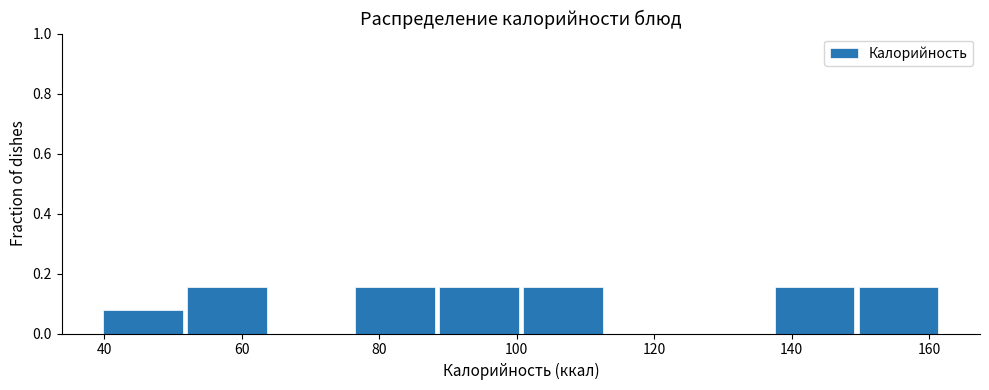

How tall is the bar that spans 138 to 150 on the x-axis? Neither the bar edges nor the heights are printed on the chart, so give them approximately, as read against the axes.

0.16